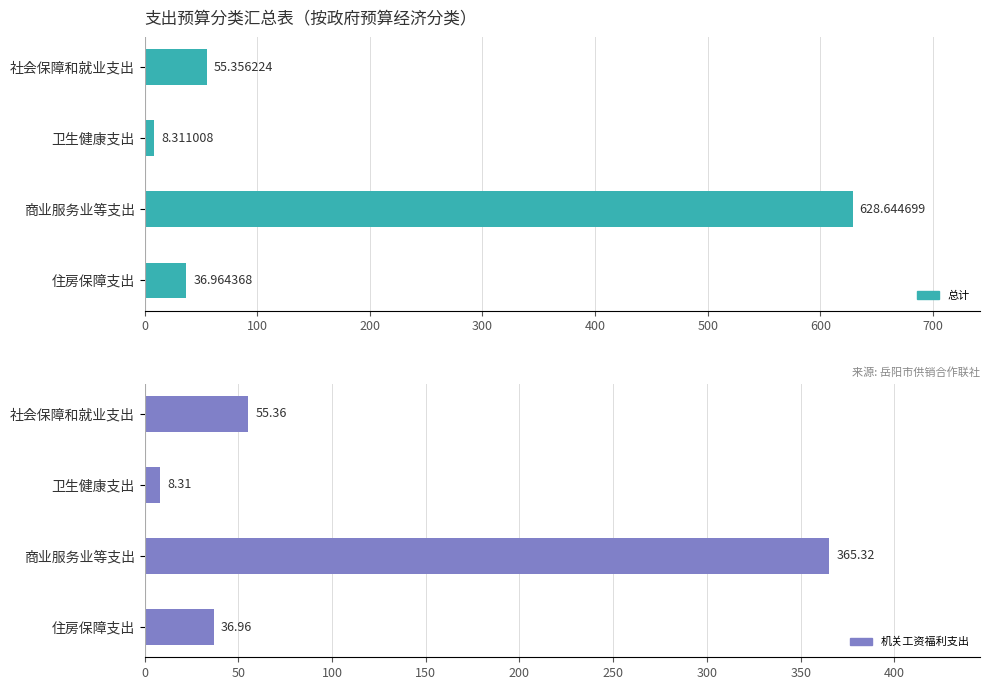

What is the value of the 总计 bar at the 2nd from the left?

8.3